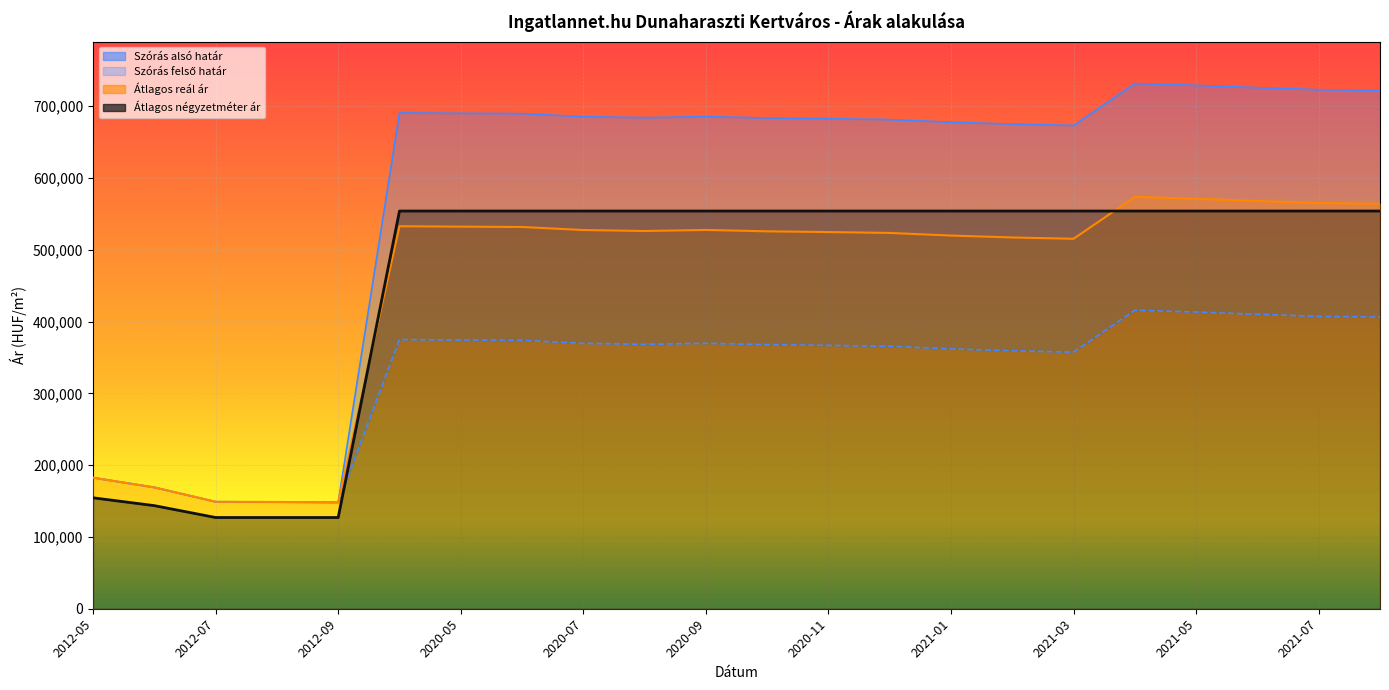

Which series has the largest range (max minus min)?

Szórás felső határ